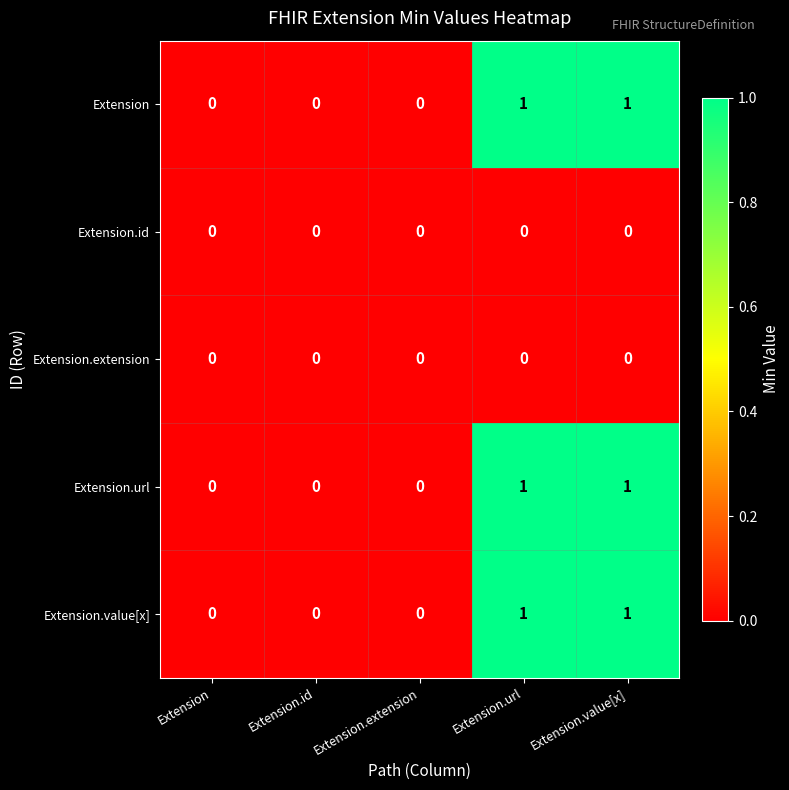

How many Extension.url values are between 0 and 1?

5